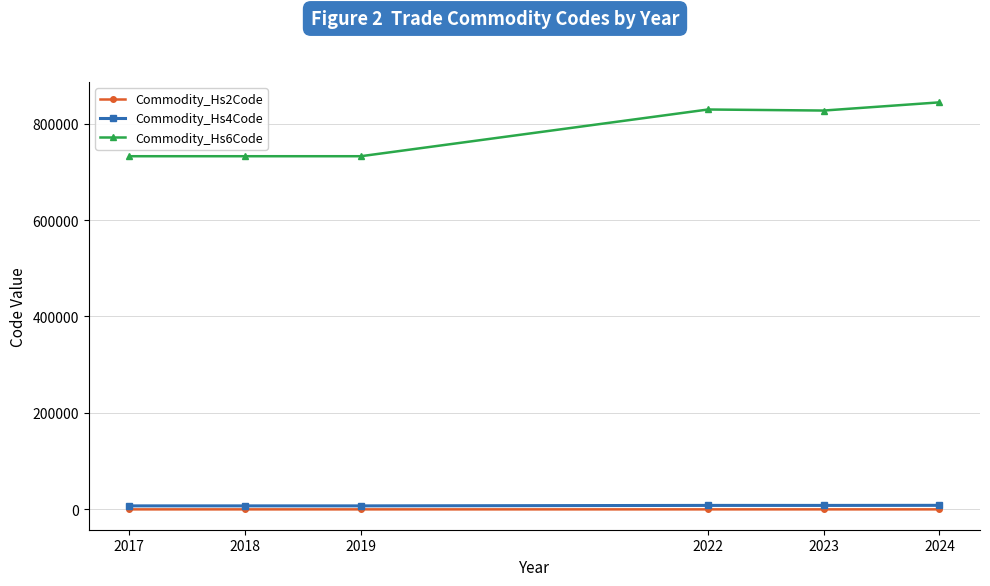

The Commodity_Hs6Code series shows 274023.4 at 2019. True or false?

False